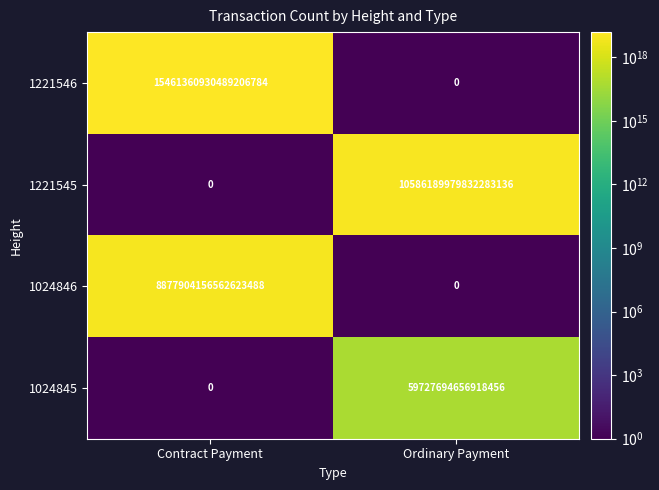

List the series in order of their peak value, lowest first.

1024845, 1024846, 1221545, 1221546